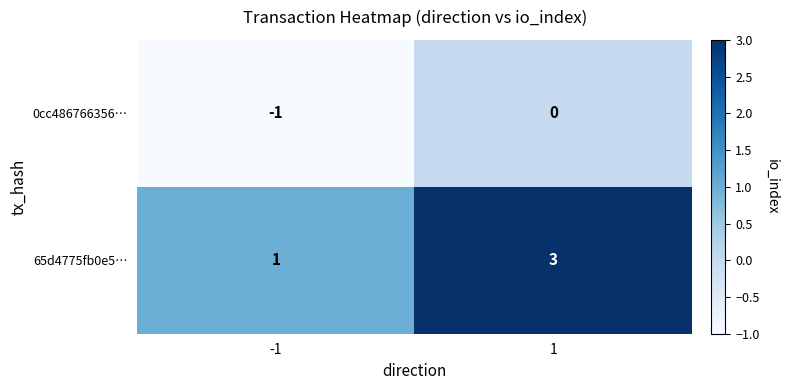

Reading right to left, what are all the values shown in this chart?

0cc486766356…: 0	-1
65d4775fb0e5…: 3	1